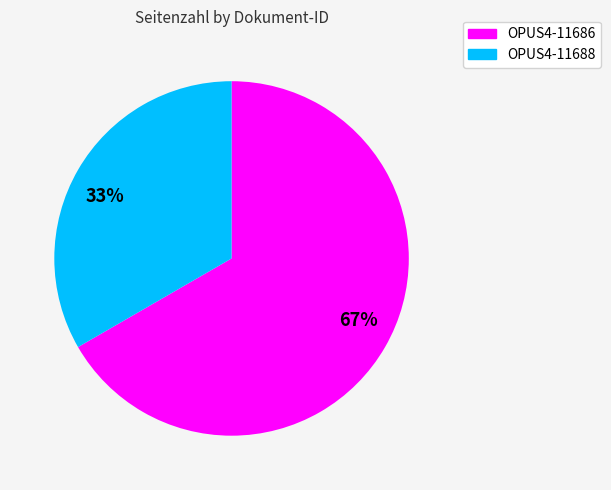

The 67% slice represents 72% of the pie. True or false?

False